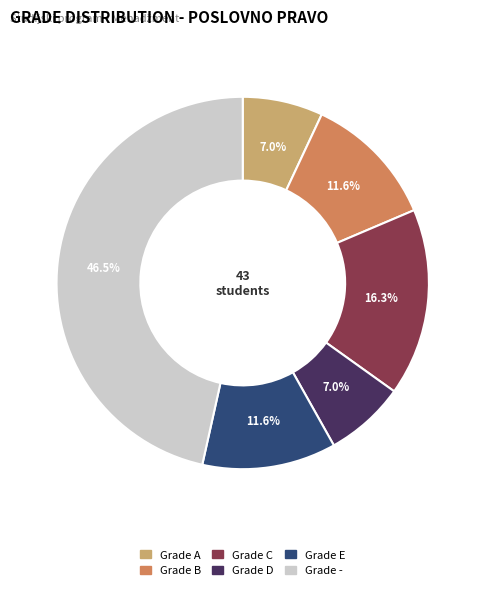

Does any single category account for the majority?

No